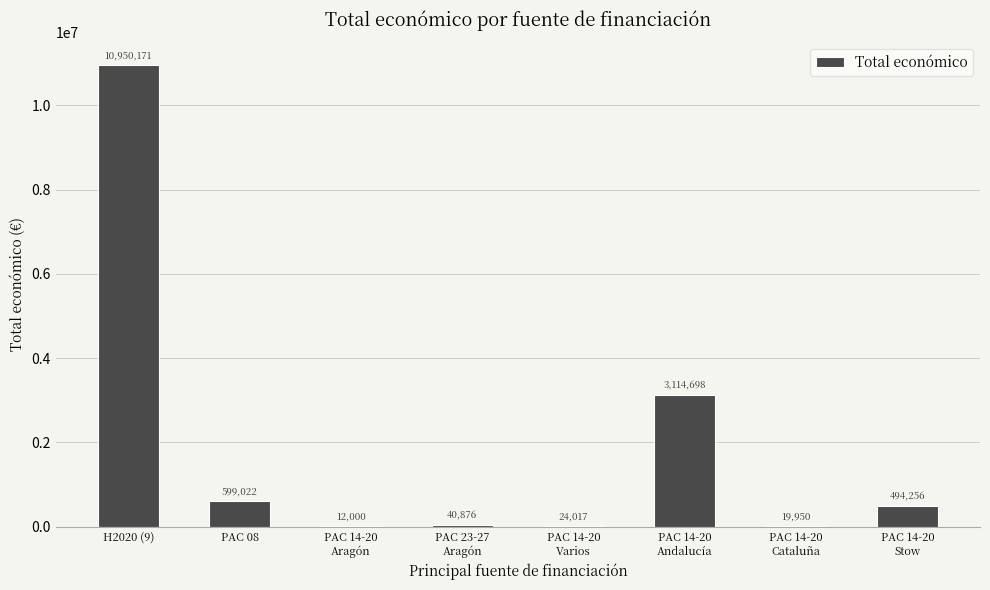

At which category does the chart reach its peak across all series?

H2020 (9)